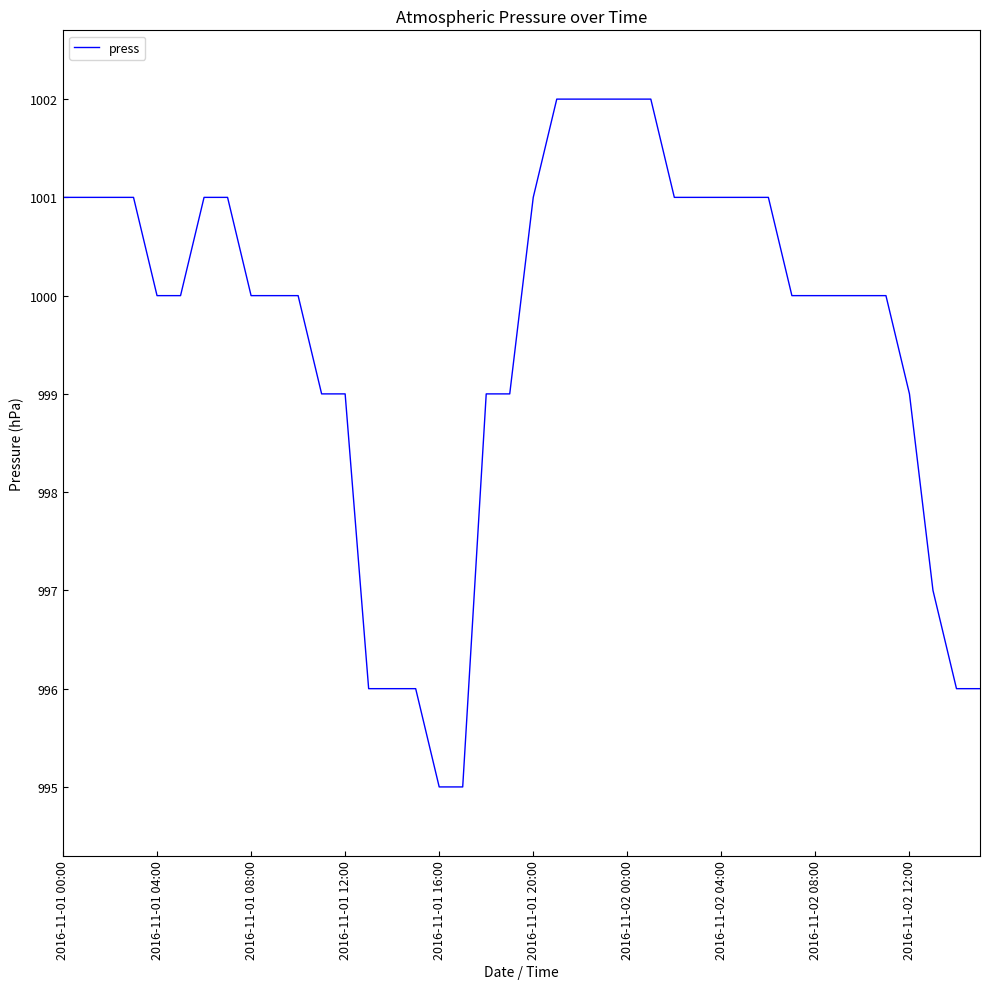

What is the smallest value displayed?

995